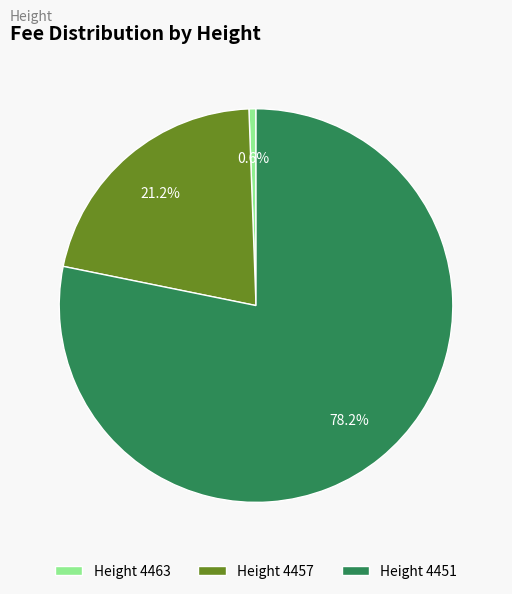

Is there a majority slice in this chart?

Yes